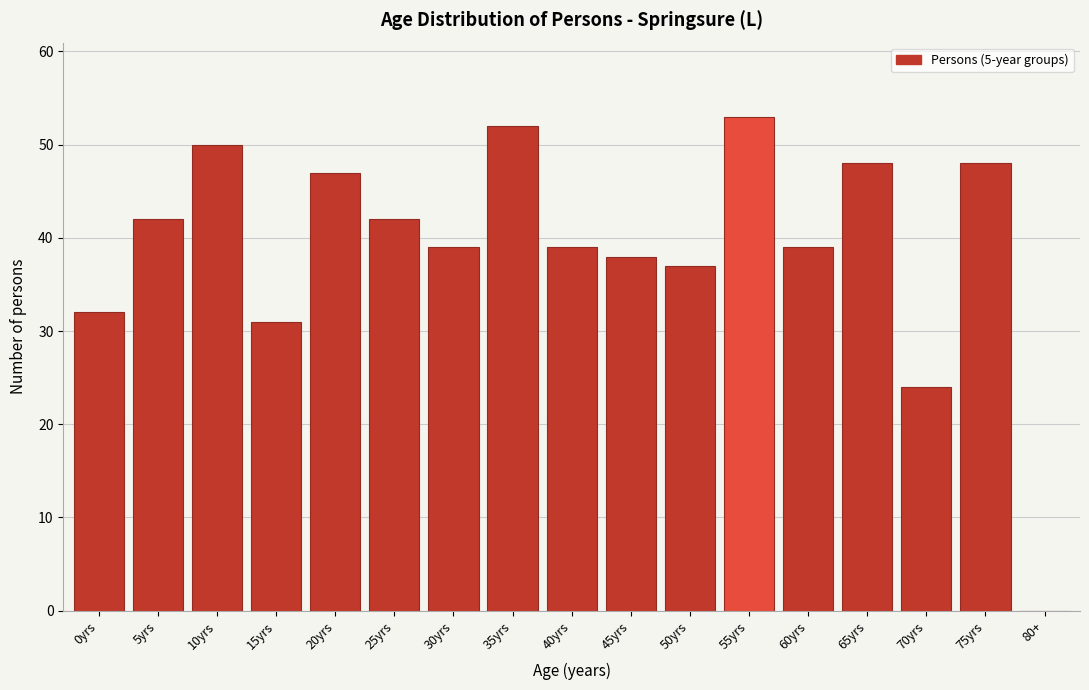

Reading left to right, transcribe all the data shown in this chart.

0yrs=32	5yrs=42	10yrs=50	15yrs=31	20yrs=47	25yrs=42	30yrs=39	35yrs=52	40yrs=39	45yrs=38	50yrs=37	55yrs=53	60yrs=39	65yrs=48	70yrs=24	75yrs=48	80+=0